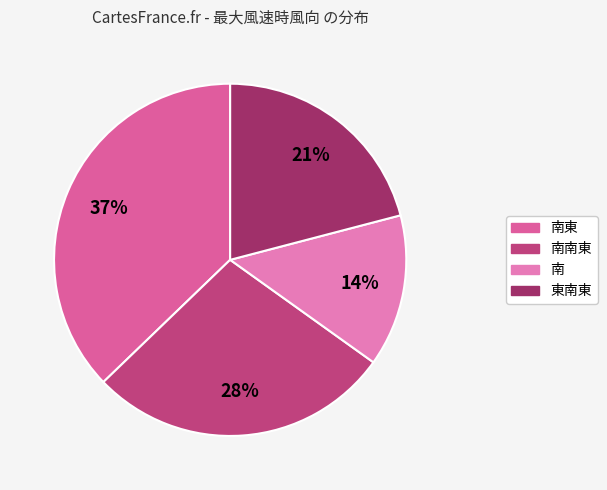

Does any single category account for the majority?

No